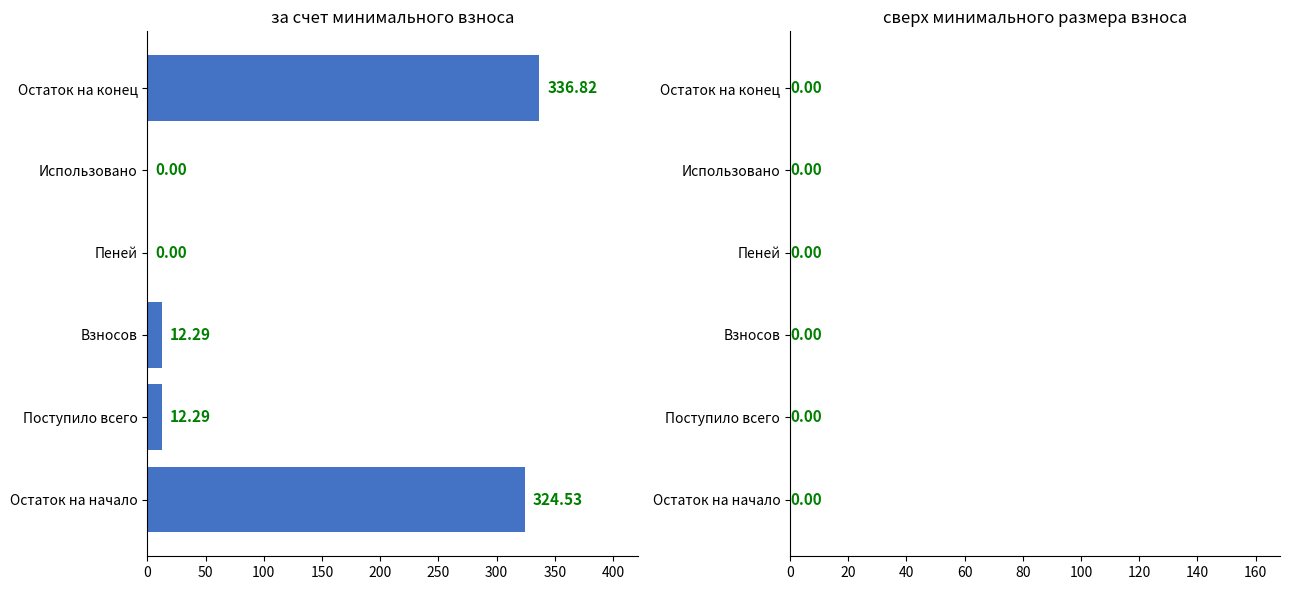

What is the sum of the values at Поступило всего and Взносов?

24.6